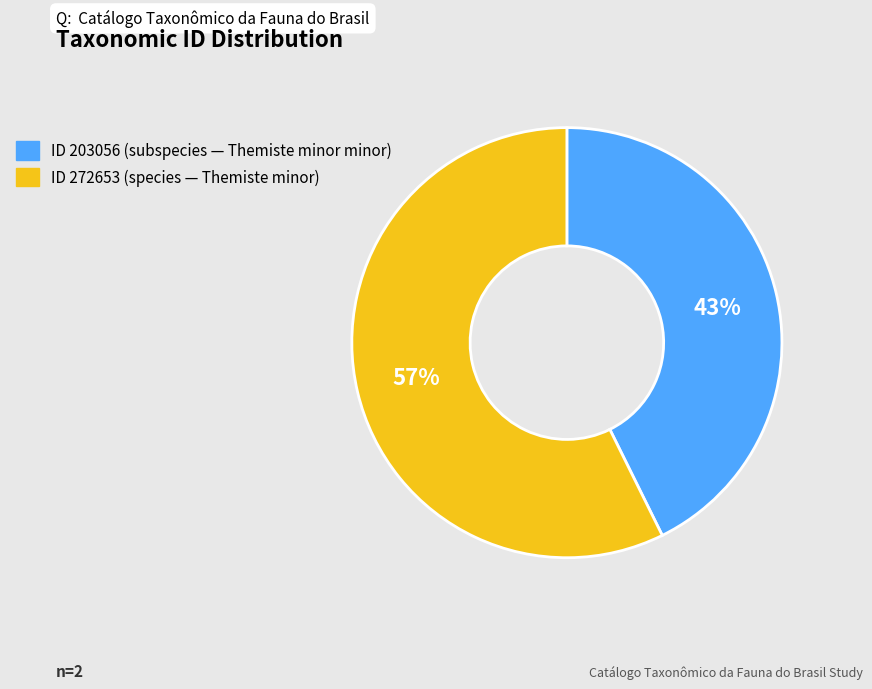

Is there any slice that represents more than half of the pie?

Yes